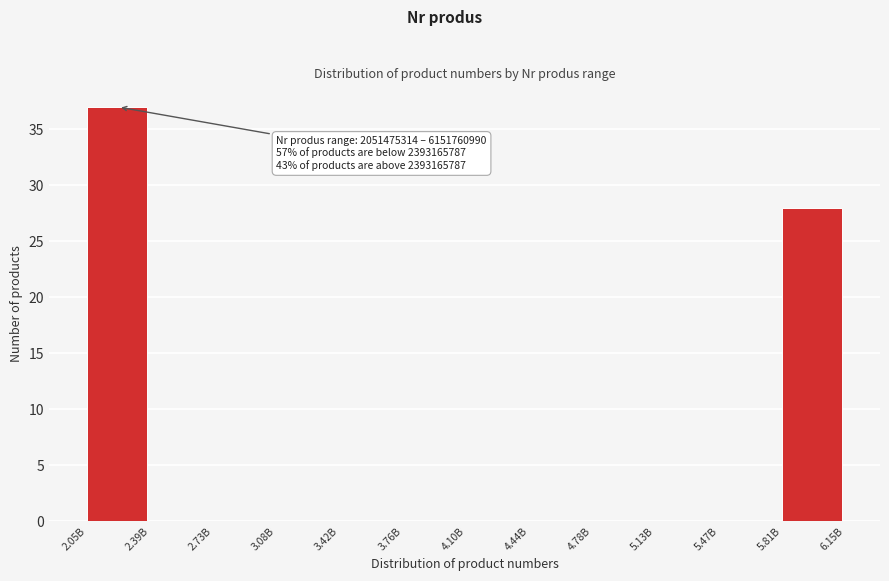

Reading left to right, extract all data points from this chart.

2.05B=37	2.39B=0	2.73B=0	3.08B=0	3.42B=0	3.76B=0	4.10B=0	4.44B=0	4.78B=0	5.13B=0	5.47B=0	5.81B=28